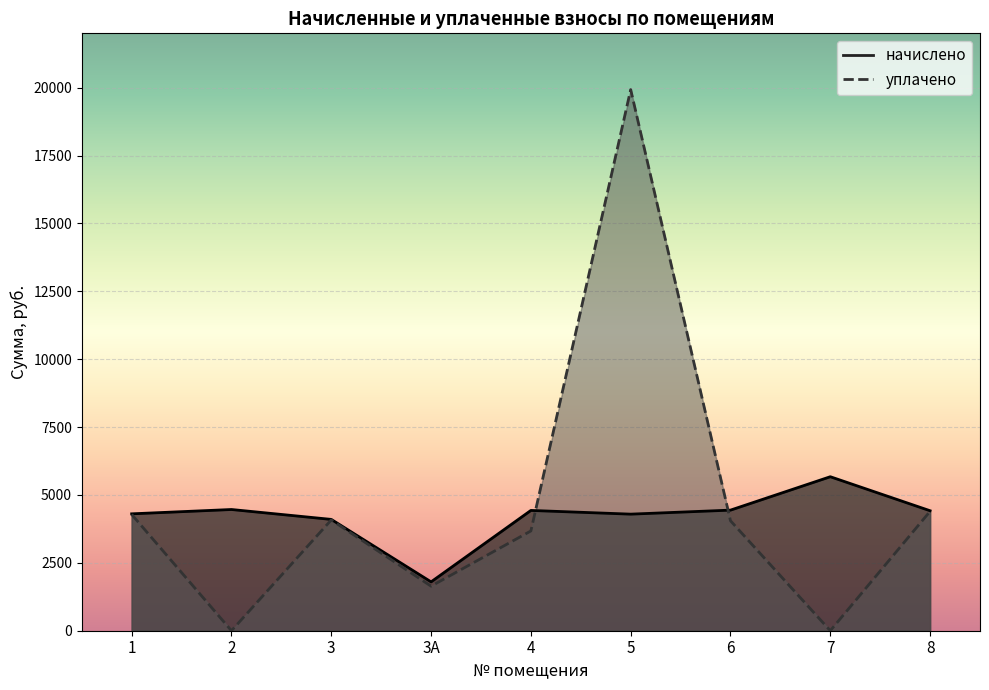

Between 3 and 7, which is larger?

7